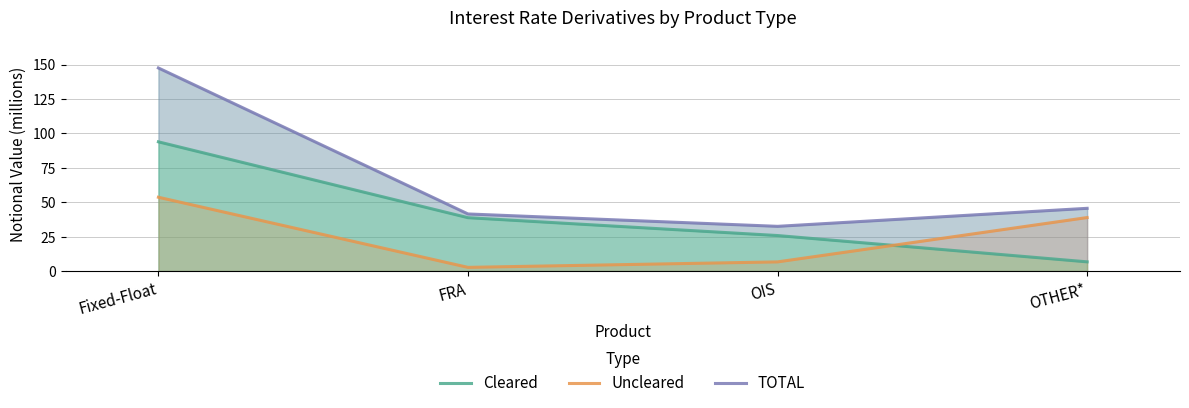

The value of Uncleared at FRA is 2.7. True or false?

True